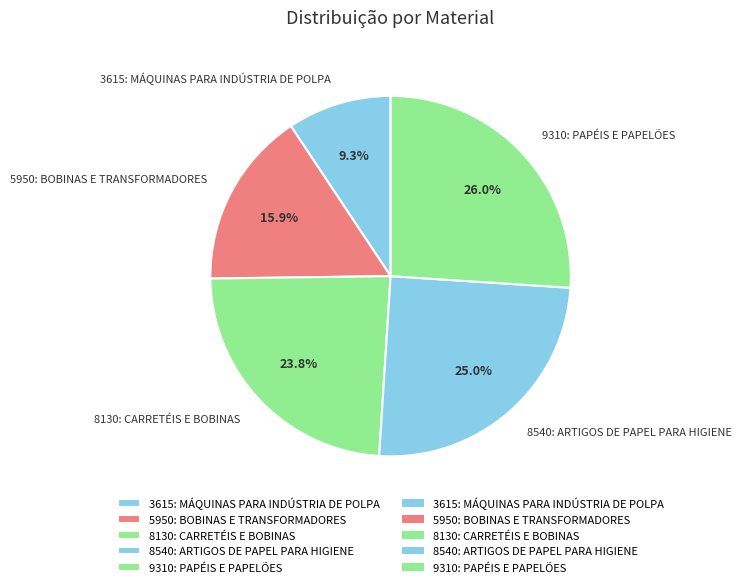

To the nearest percent, what portion does 8540: ARTIGOS DE PAPEL PARA HIGIENE represent?

25%